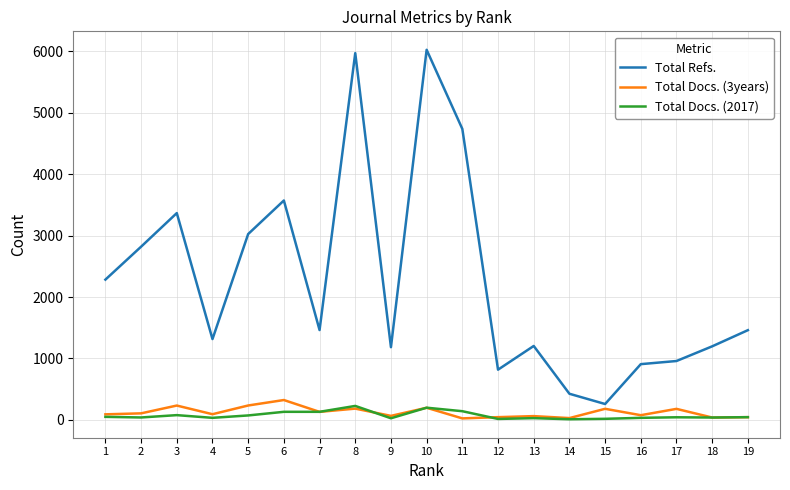

What are all the series names shown in the legend?

Total Refs., Total Docs. (3years), Total Docs. (2017)